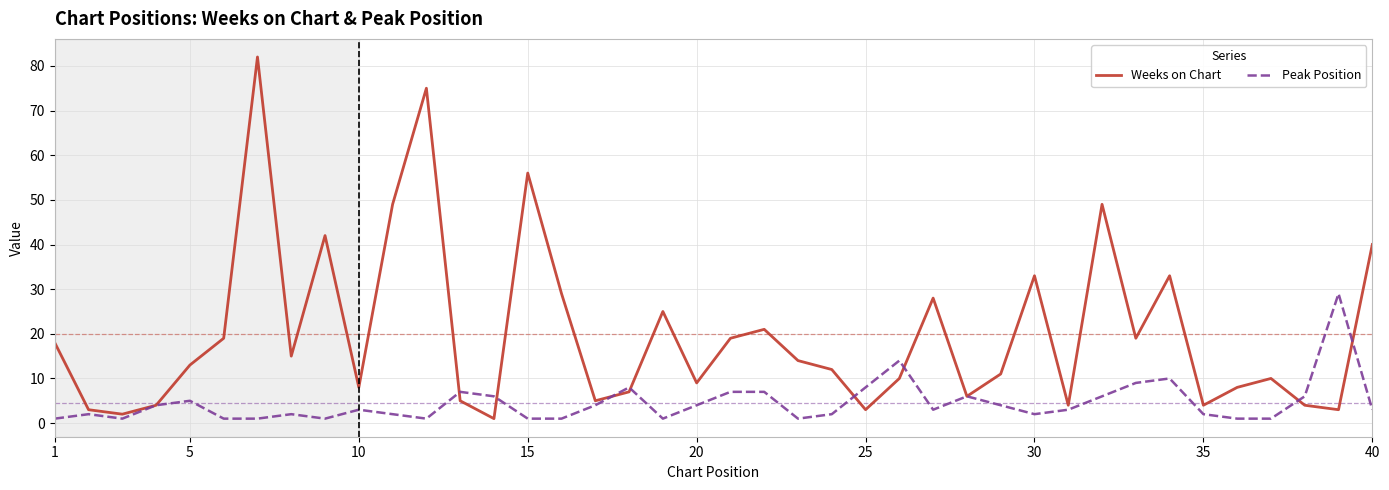

Reading left to right, extract all data points from this chart.

Weeks on Chart: 18	3	2	4	13	19	82	15	42	8	49	75	5	1	56	29	5	7	25	9	19	21	14	12	3	10	28	6	11	33	4	49	19	33	4	8	10	4	3	40
Peak Position: 1	2	1	4	5	1	1	2	1	3	2	1	7	6	1	1	4	8	1	4	7	7	1	2	8	14	3	6	4	2	3	6	9	10	2	1	1	6	29	3